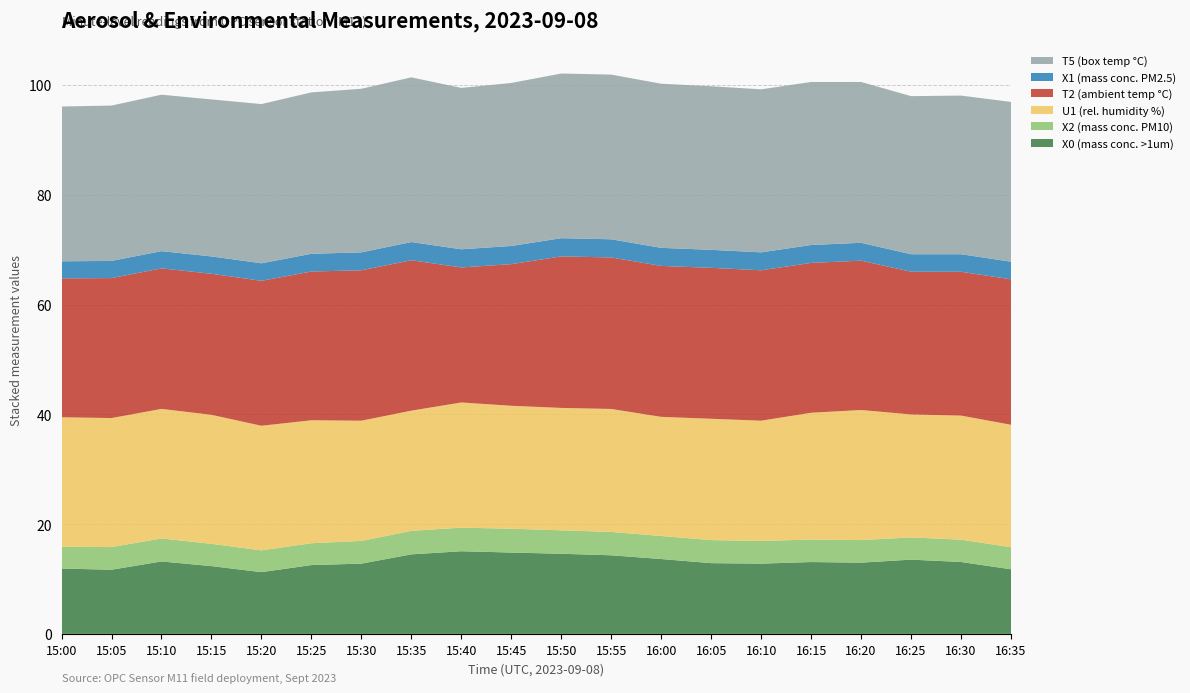

Reading left to right, extract all data points from this chart.

X0 (mass conc. >1um): 15:00=11.9	15:05=11.7	15:10=13.2	15:15=12.3	15:20=11.2	15:25=12.5	15:30=12.8	15:35=14.5	15:40=15.1	15:45=14.8	15:50=14.6	15:55=14.3	16:00=13.6	16:05=12.9	16:10=12.8	16:15=13.1	16:20=13.0	16:25=13.5	16:30=13.1	16:35=11.8
X2 (mass conc. PM10): 15:00=4.0	15:05=4.1	15:10=4.2	15:15=4.1	15:20=4.0	15:25=4.0	15:30=4.1	15:35=4.3	15:40=4.3	15:45=4.3	15:50=4.3	15:55=4.3	16:00=4.2	16:05=4.2	16:10=4.1	16:15=4.1	16:20=4.1	16:25=4.0	16:30=4.1	16:35=4.0
U1 (rel. humidity %): 15:00=23.6	15:05=23.5	15:10=23.6	15:15=23.5	15:20=22.7	15:25=22.4	15:30=21.9	15:35=21.9	15:40=22.8	15:45=22.4	15:50=22.3	15:55=22.4	16:00=21.7	16:05=22.1	16:10=21.9	16:15=23.1	16:20=23.7	16:25=22.4	16:30=22.6	16:35=22.3
T2 (ambient temp °C): 15:00=25.3	15:05=25.5	15:10=25.6	15:15=25.7	15:20=26.4	15:25=27.1	15:30=27.4	15:35=27.4	15:40=24.6	15:45=25.8	15:50=27.6	15:55=27.6	16:00=27.5	16:05=27.5	16:10=27.4	16:15=27.3	16:20=27.2	16:25=26.0	16:30=26.2	16:35=26.5
X1 (mass conc. PM2.5): 15:00=3.1	15:05=3.1	15:10=3.1	15:15=3.2	15:20=3.2	15:25=3.2	15:30=3.3	15:35=3.3	15:40=3.3	15:45=3.3	15:50=3.3	15:55=3.3	16:00=3.3	16:05=3.3	16:10=3.3	16:15=3.3	16:20=3.3	16:25=3.2	16:30=3.2	16:35=3.2
T5 (box temp °C): 15:00=28.2	15:05=28.3	15:10=28.5	15:15=28.6	15:20=29.0	15:25=29.4	15:30=29.8	15:35=30.0	15:40=29.4	15:45=29.7	15:50=30.0	15:55=30.0	16:00=29.9	16:05=29.8	16:10=29.7	16:15=29.7	16:20=29.3	16:25=28.8	16:30=28.9	16:35=29.1